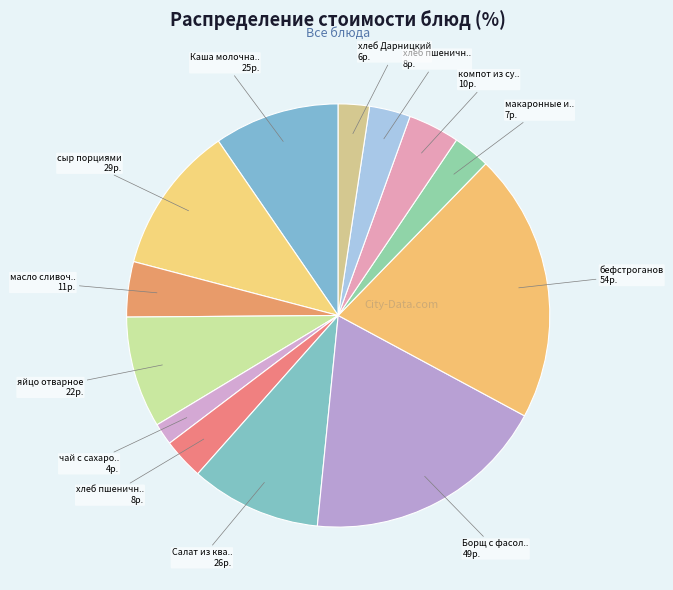

Is there a majority slice in this chart?

No